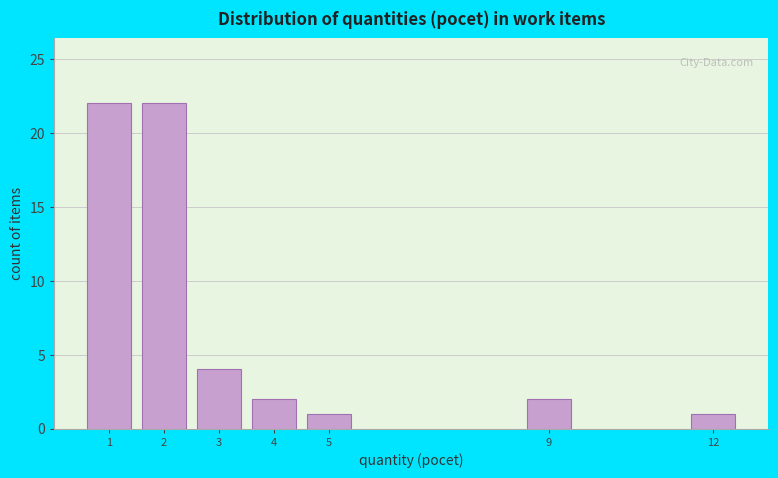

Reading left to right, list all the values displayed in this chart.

1=22	2=22	3=4	4=2	5=1	9=2	12=1